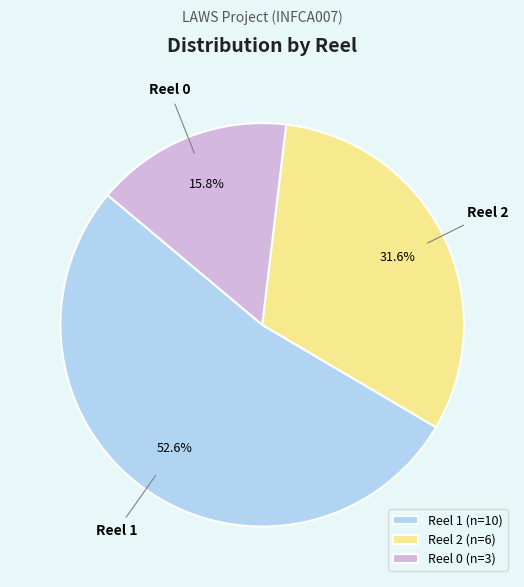

Is Reel 2 the majority of the pie?

No